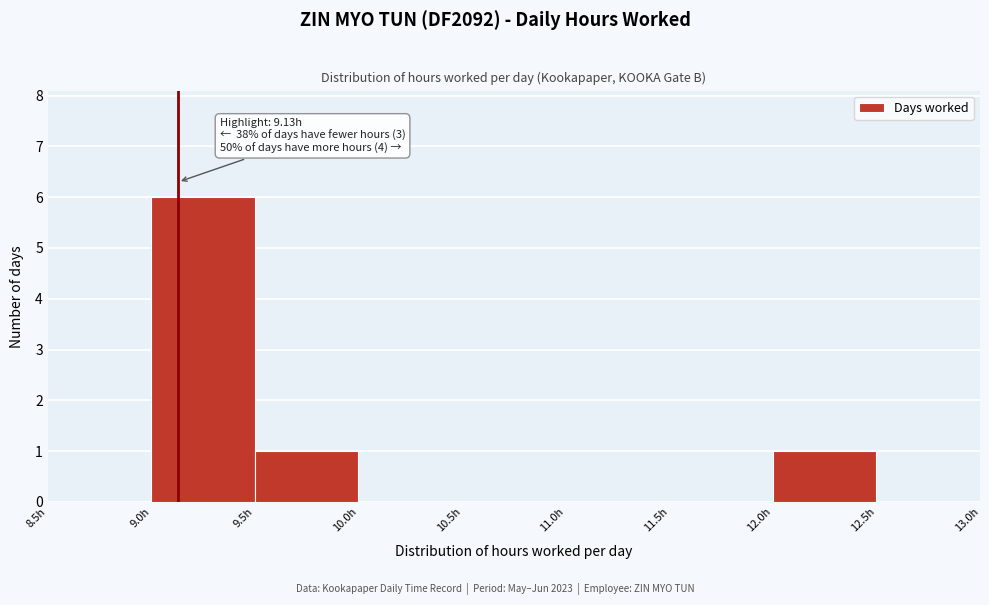

Which range on the x-axis has the tallest bar?

9.0 to 9.5